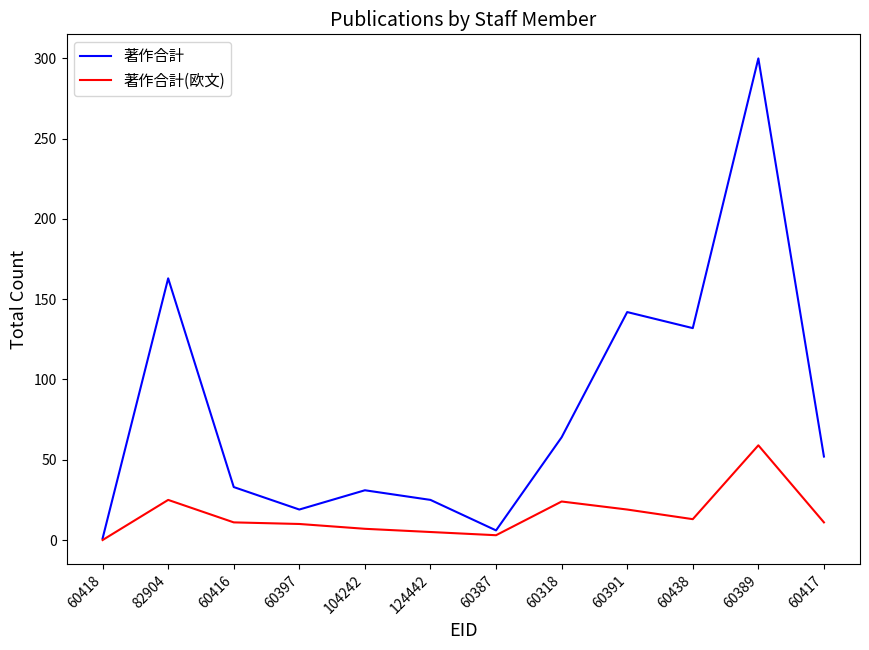

True or false: 著作合計 has a value of 8 at 60416.

False